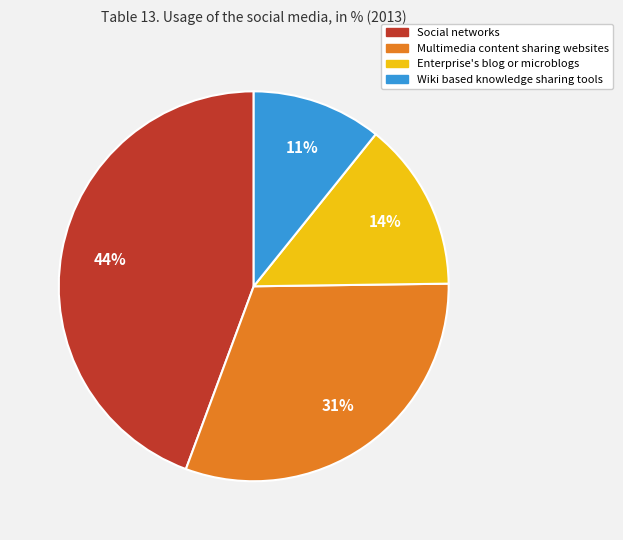

To the nearest percent, what portion does Enterprise's blog or microblogs represent?

14%